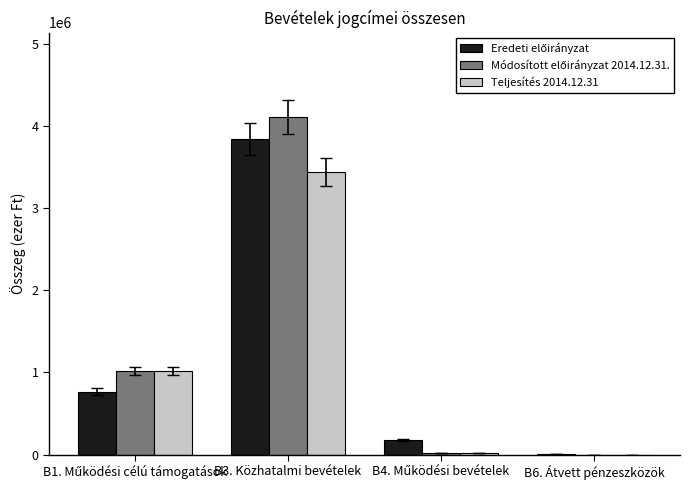

Are the bars horizontal?

No